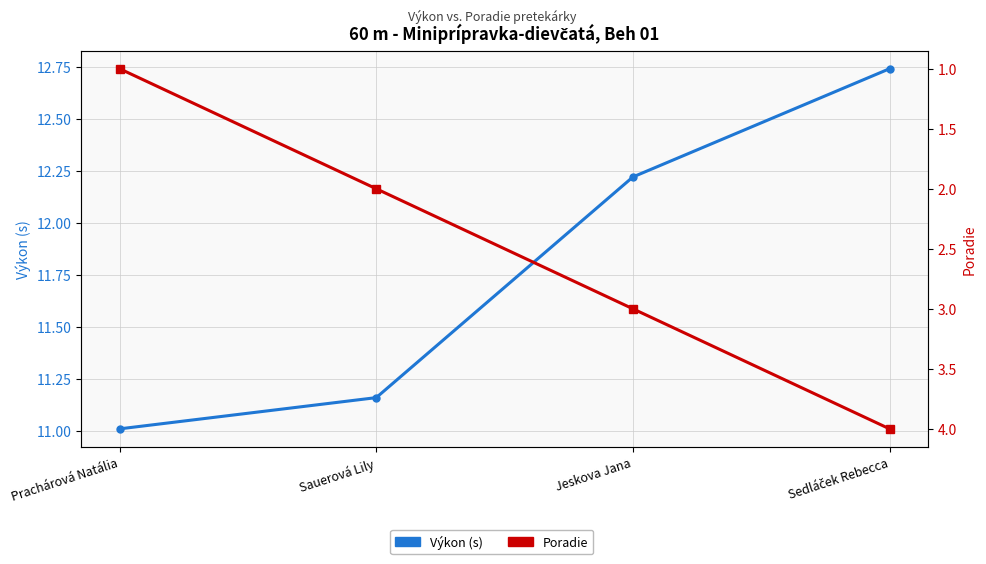

What are all the series names shown in the legend?

Výkon (s), Poradie